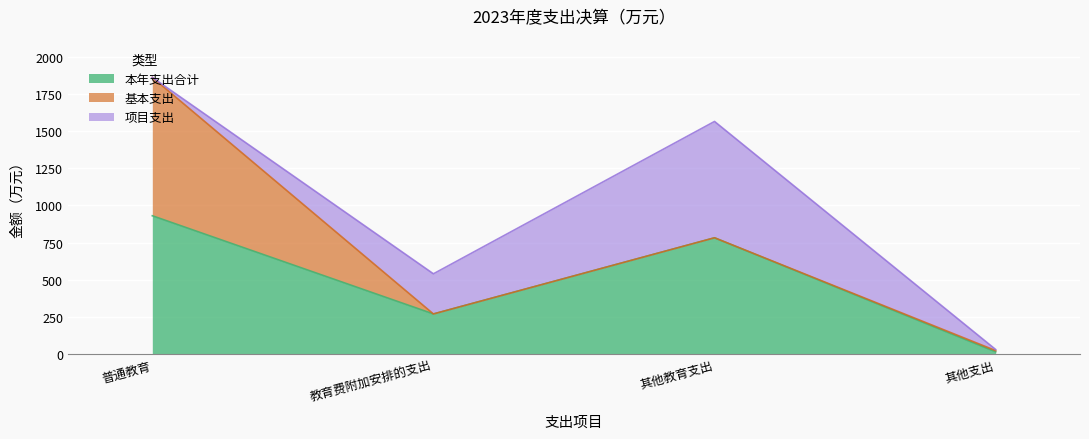

What is the label of the 3rd point from the right?

教育费附加安排的支出